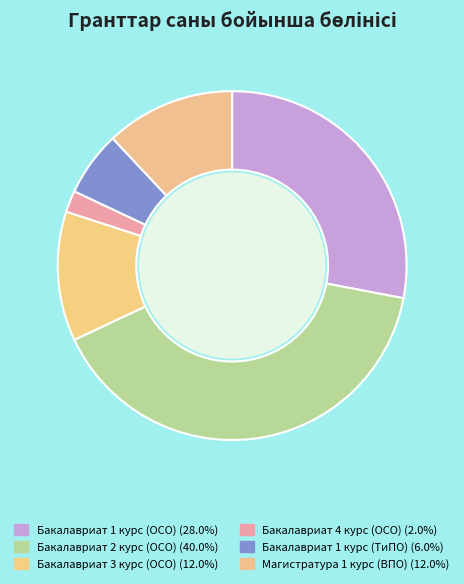

Does any single category account for the majority?

No